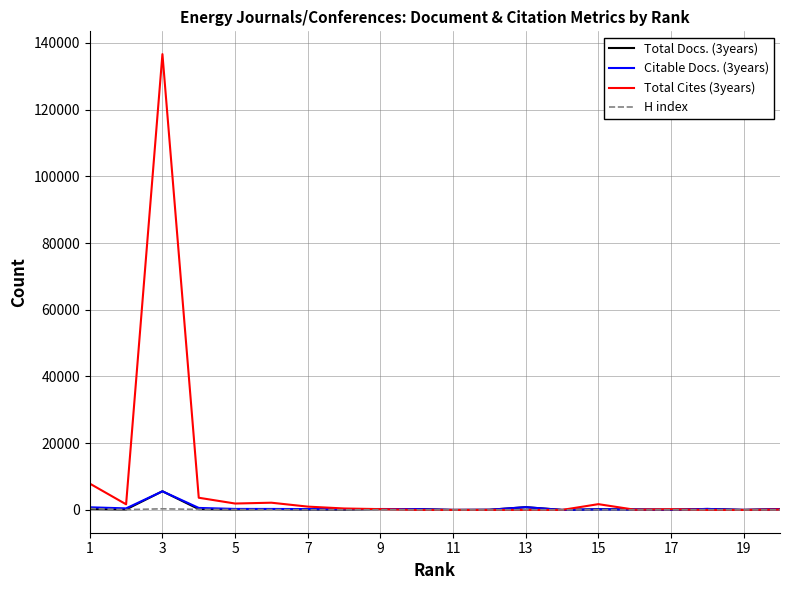

At how many categories does at least one series exceed 87354?

1